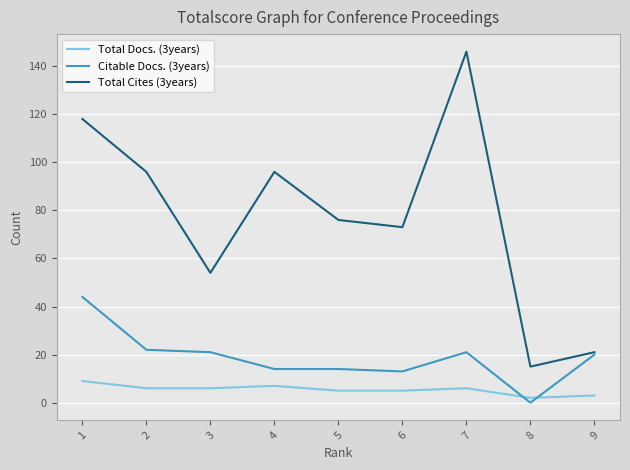

What is the highest value of the Total Cites (3years) series?

146